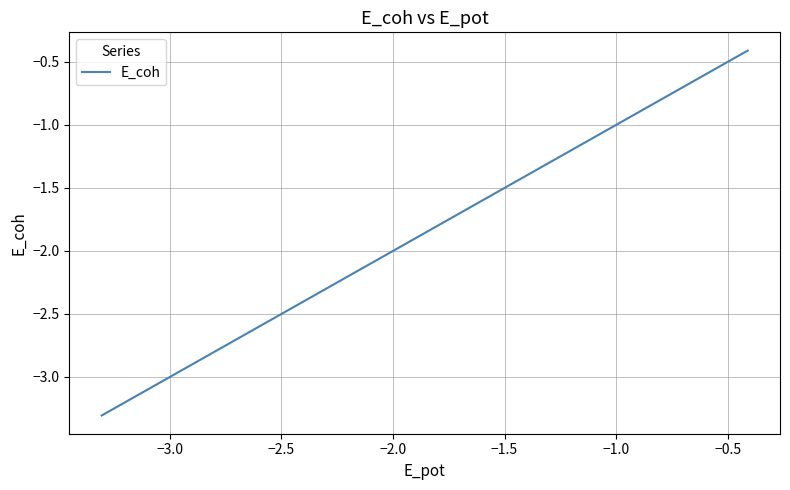

How many values are below -3?

14